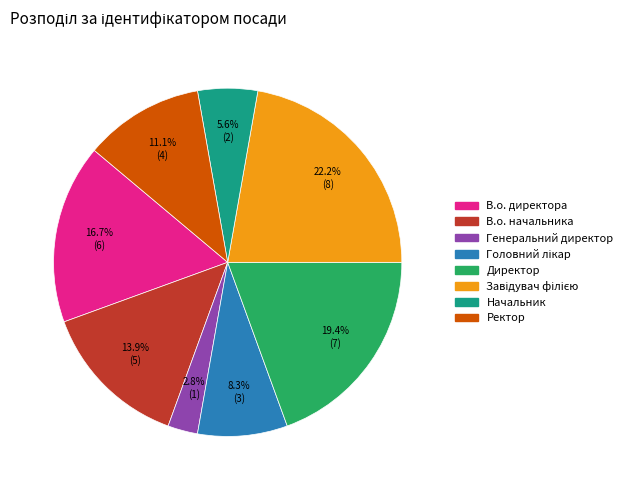

What percentage is the Генеральний директор slice, to the nearest percent?

3%